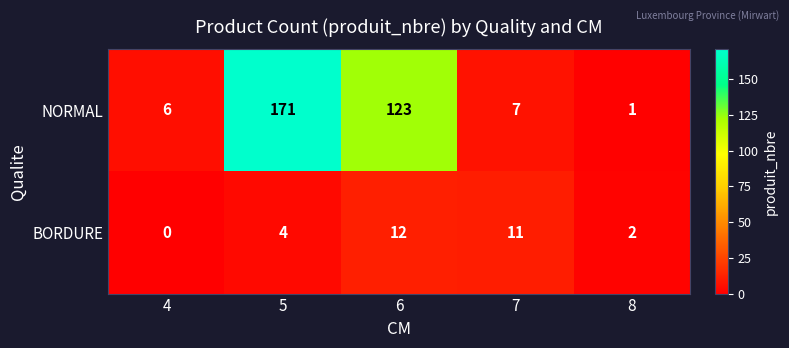

Where is NORMAL nearest to the value 86?

6